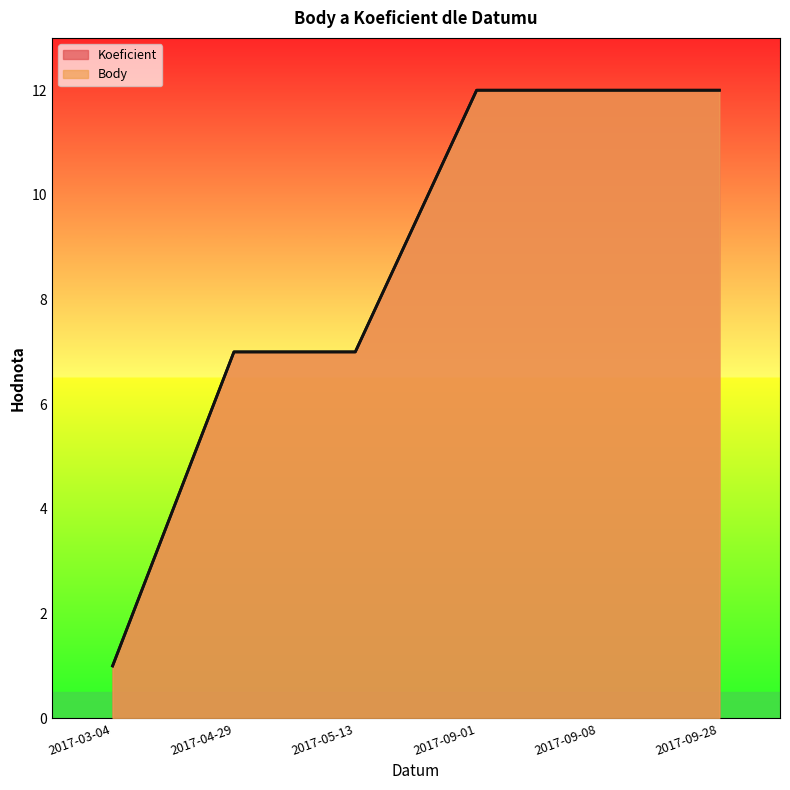

Which label corresponds to the largest value in the chart?

2017-09-01